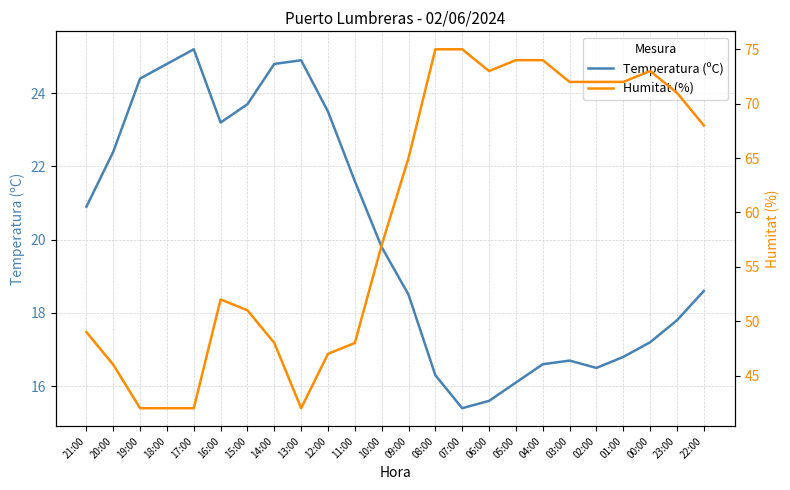

The value of Humitat (%) at 17:00 is 42.0. True or false?

True